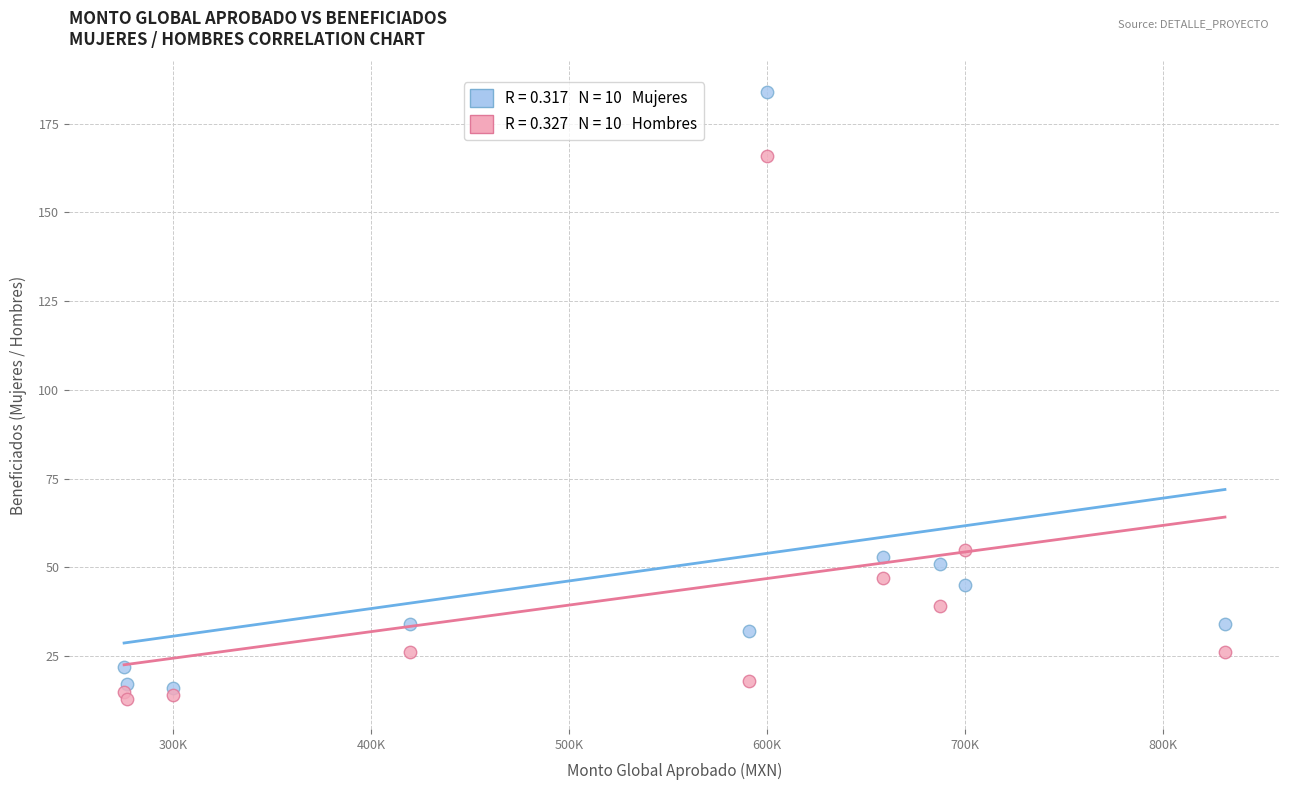

Across all series, what Y value is closest to 98?

55